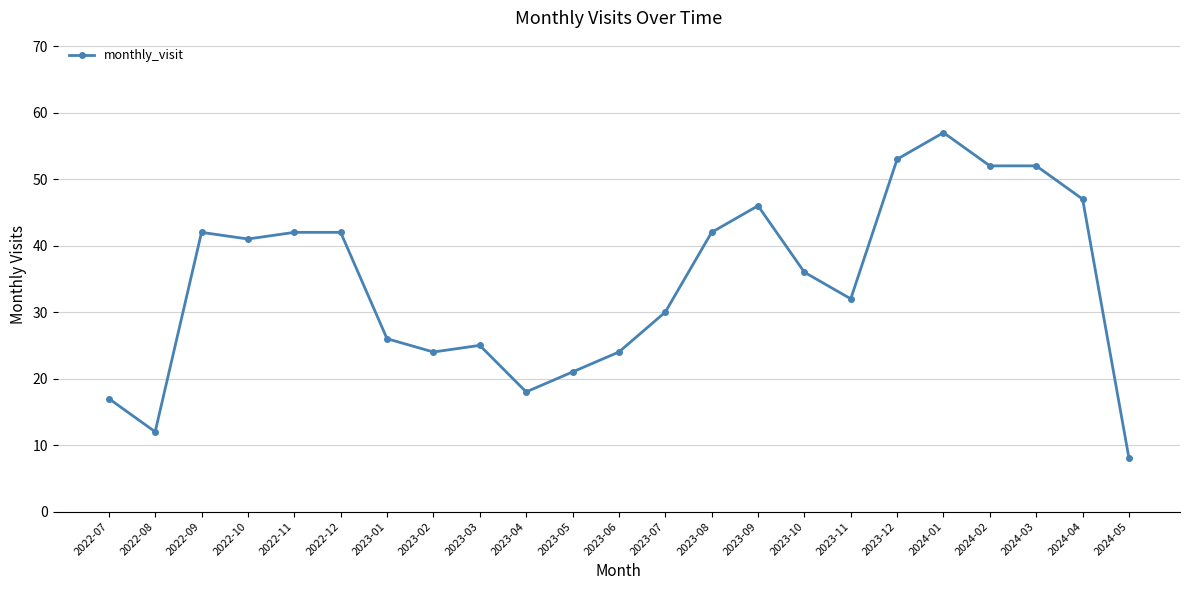

Reading left to right, what are all the values shown in this chart?

17	12	42	41	42	42	26	24	25	18	21	24	30	42	46	36	32	53	57	52	52	47	8